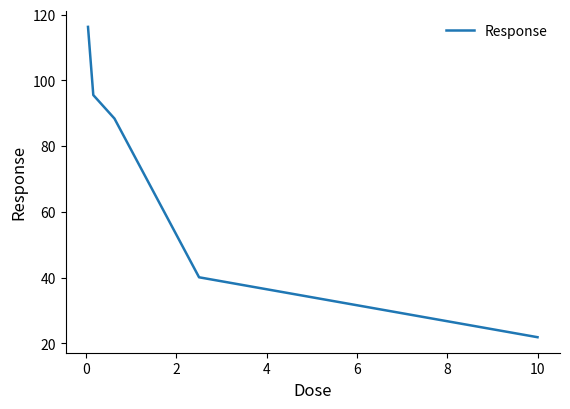

What is the average value?

72.4